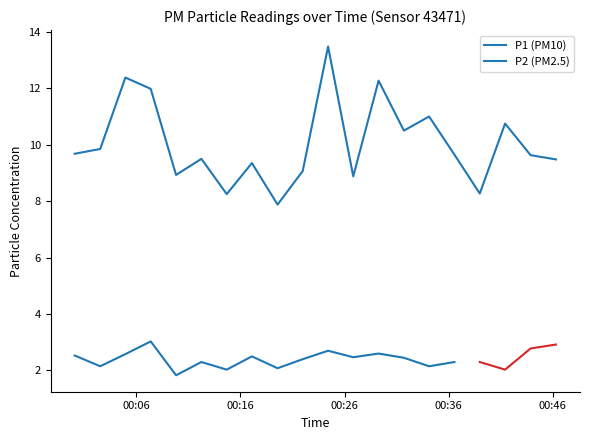

Rank the categories by value from lowest to highest.

2023-05-27T00:19:34, 2023-05-27T00:14:41, 2023-05-27T00:38:59, 2023-05-27T00:26:50, 2023-05-27T00:09:49, 2023-05-27T00:21:59, 2023-05-27T00:17:06, 2023-05-27T00:46:18, 2023-05-27T00:12:15, 2023-05-27T00:43:52, 2023-05-27T00:36:33, 2023-05-27T00:00:05, 2023-05-27T00:02:32, 2023-05-27T00:31:42, 2023-05-27T00:41:25, 2023-05-27T00:34:07, 2023-05-27T00:07:23, 2023-05-27T00:29:16, 2023-05-27T00:04:57, 2023-05-27T00:24:25